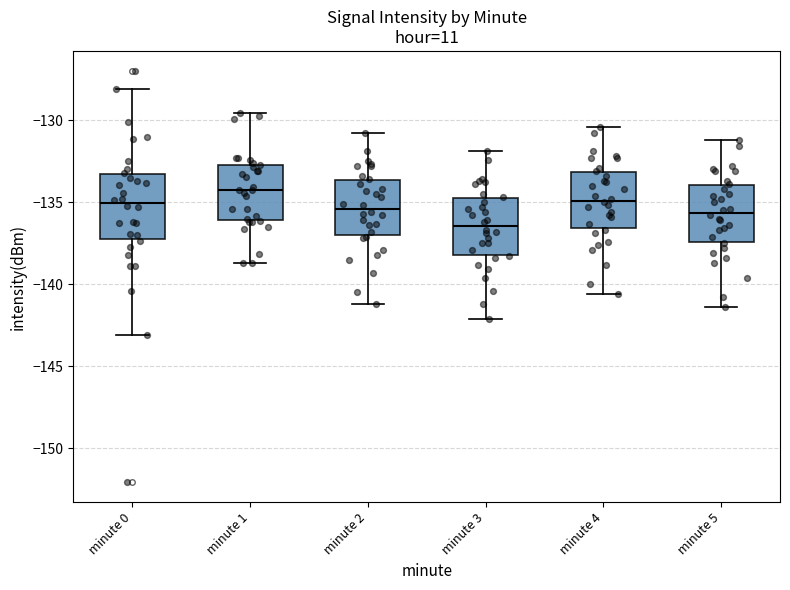

Reading left to right, transcribe this box plot: for each box, give where its median line is, the range the box spans, and where its two whiskers end, as read against the y-axis. The values are not printed on the chart, so give them approximately, as read against the axis.

minute 0: median -135.0, box -137.5 to -133.5, whiskers -143.0 to -128.0
minute 1: median -134.0, box -136.0 to -132.5, whiskers -138.5 to -129.5
minute 2: median -135.5, box -137.0 to -133.5, whiskers -141.0 to -131.0
minute 3: median -136.5, box -138.0 to -135.0, whiskers -142.0 to -132.0
minute 4: median -135.0, box -136.5 to -133.0, whiskers -140.5 to -130.5
minute 5: median -135.5, box -137.5 to -134.0, whiskers -141.5 to -131.0